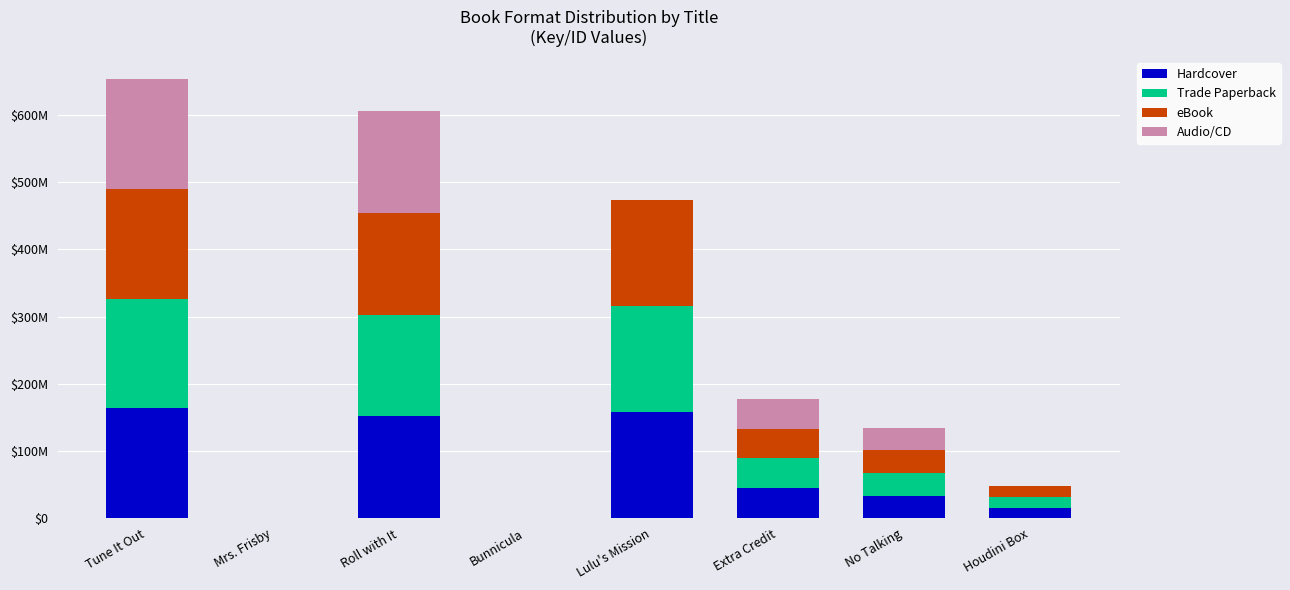

What is the difference between the maximum and minimum values in the Audio/CD series?

163442704